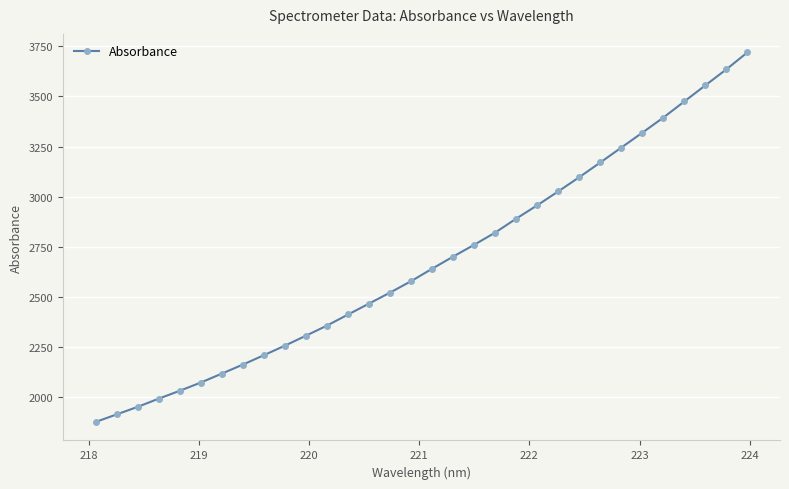

What is the minimum value shown in the chart?

1877.5